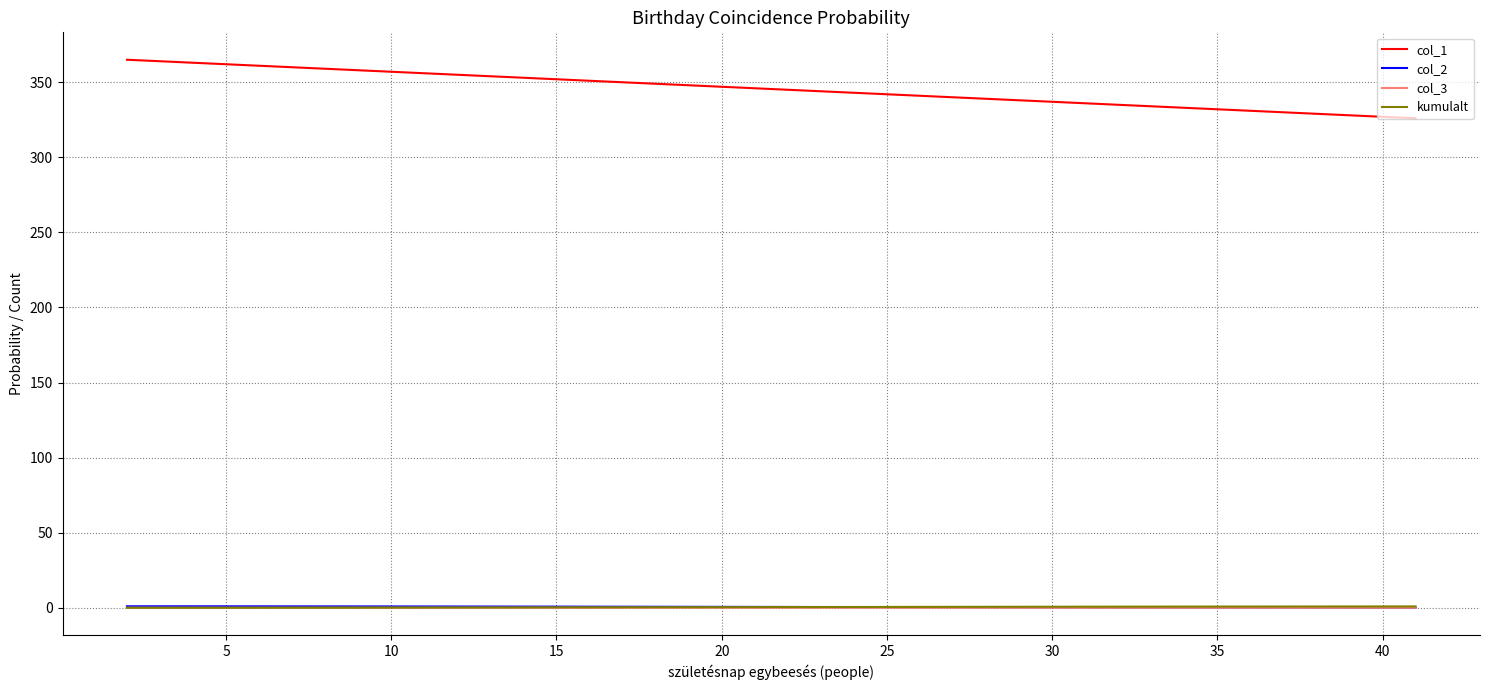

True or false: col_3 and col_1 cross at least once.

False